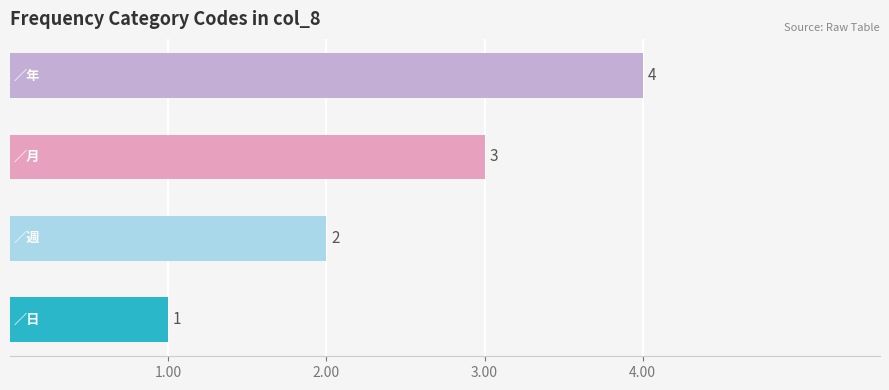

What is the minimum value shown in the chart?

1